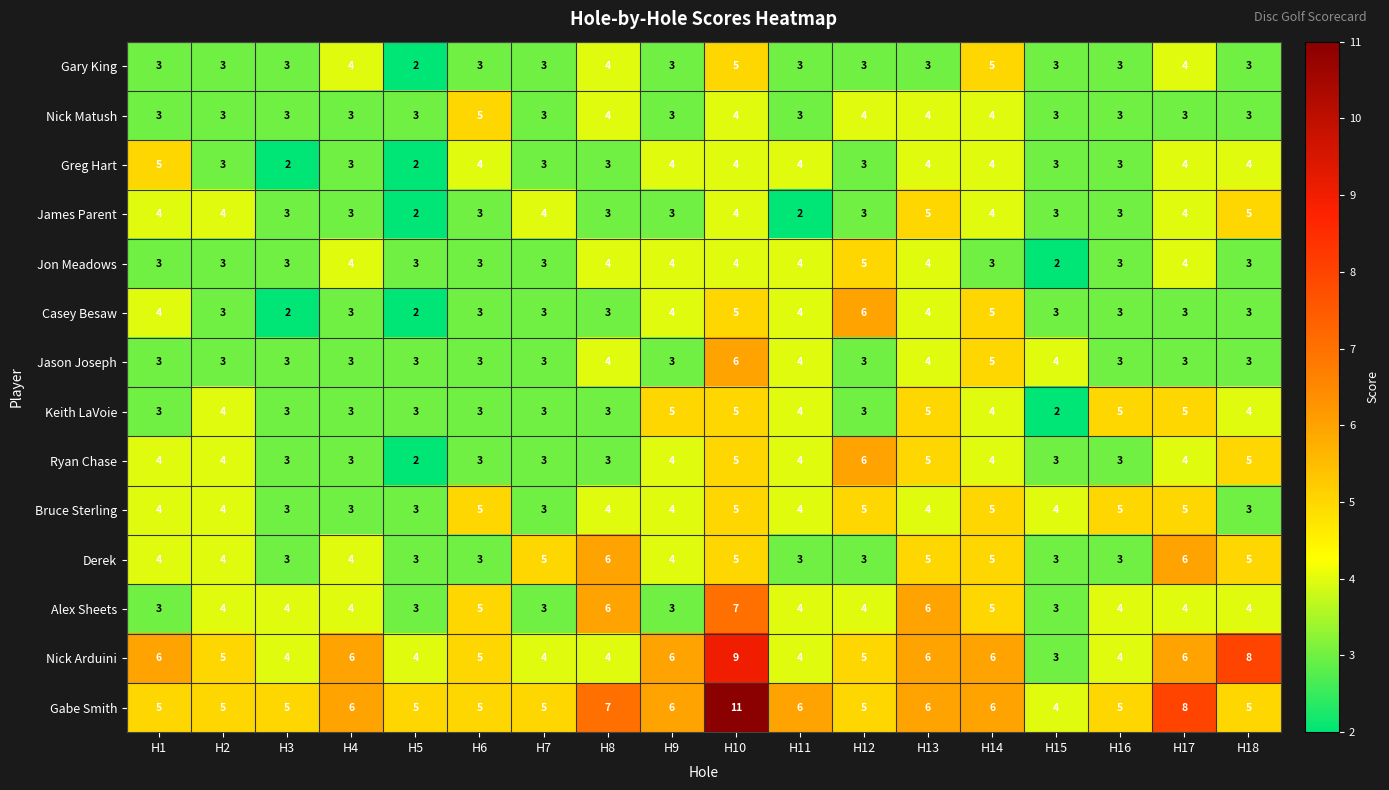

Which series has the largest total across all categories?

Gabe Smith